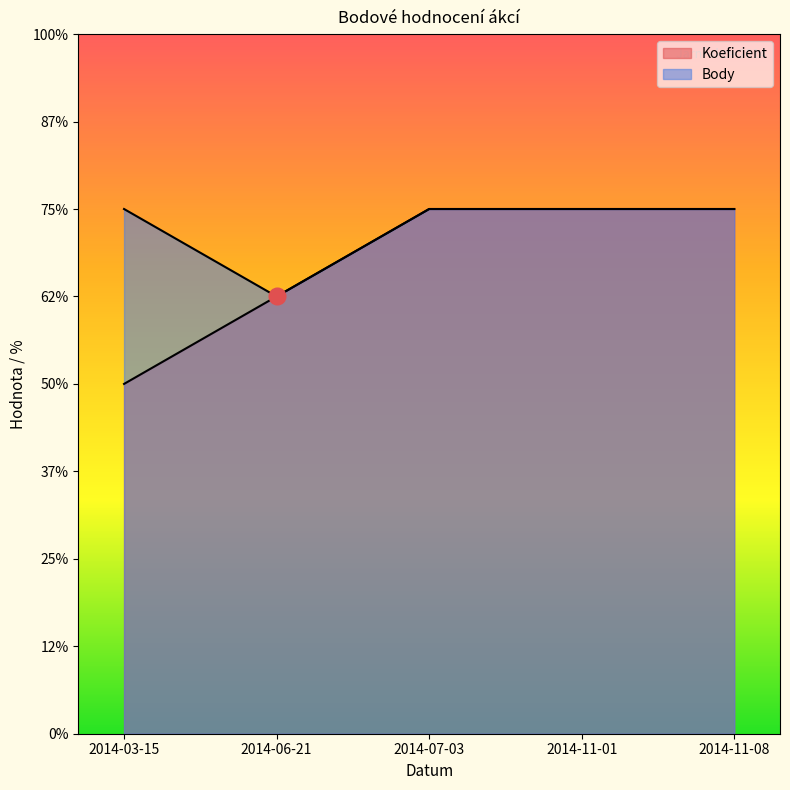

List the series in order of their peak value, highest first.

Koeficient, Body